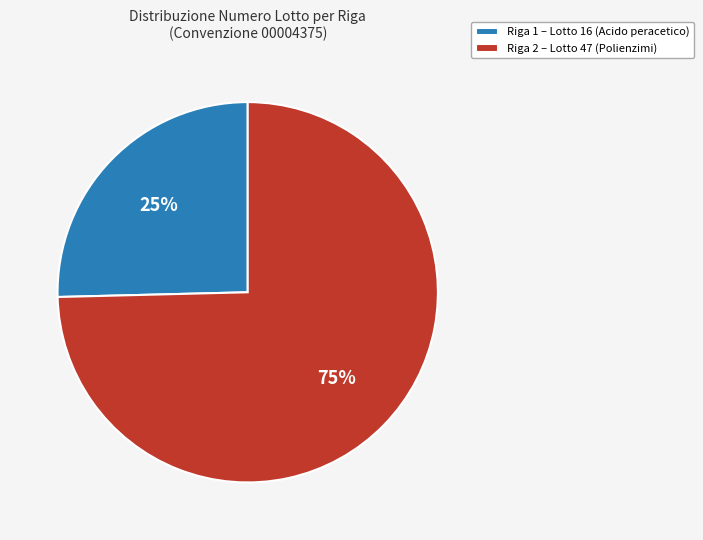

Rank the categories by value from lowest to highest.

Riga 1, Riga 2